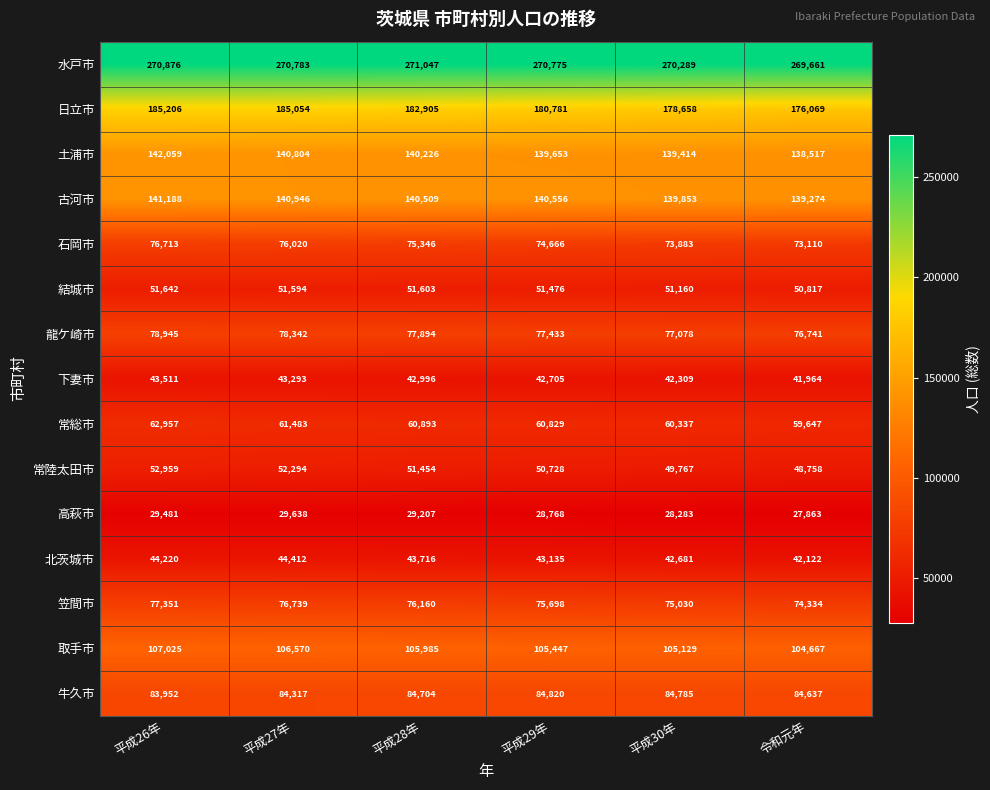

Count the 古河市 values in the range 139853 to 140946.

4